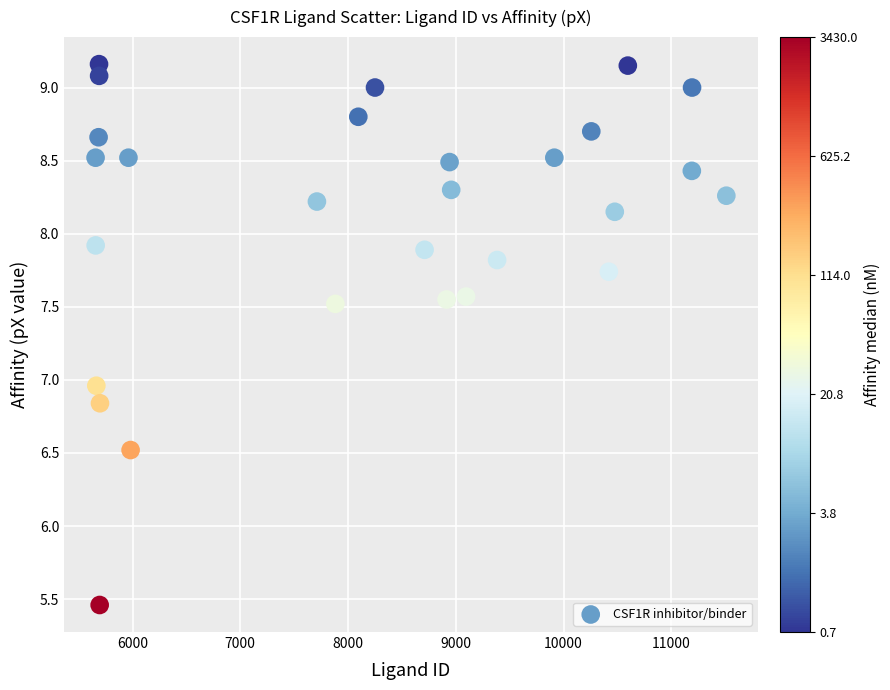

What is the range of X values (max minus min)?

5853.0